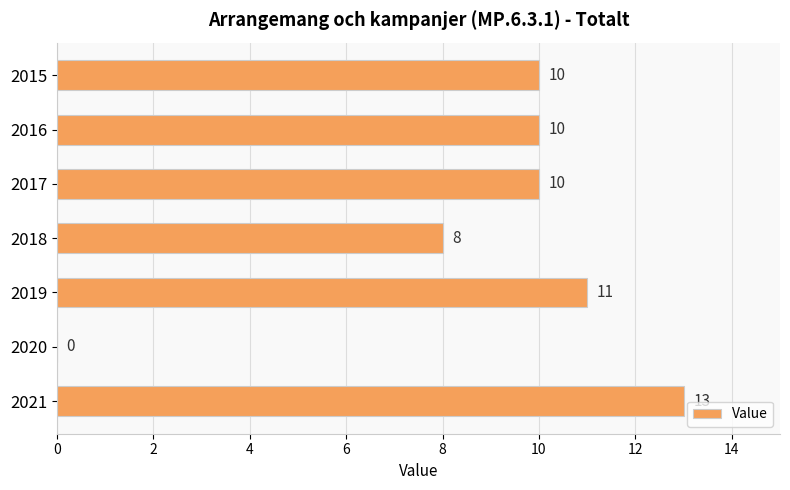

Does the chart contain stacked bars?

No